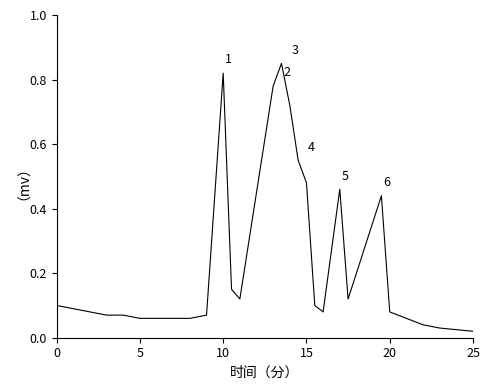

How many lines are shown in the chart?

1